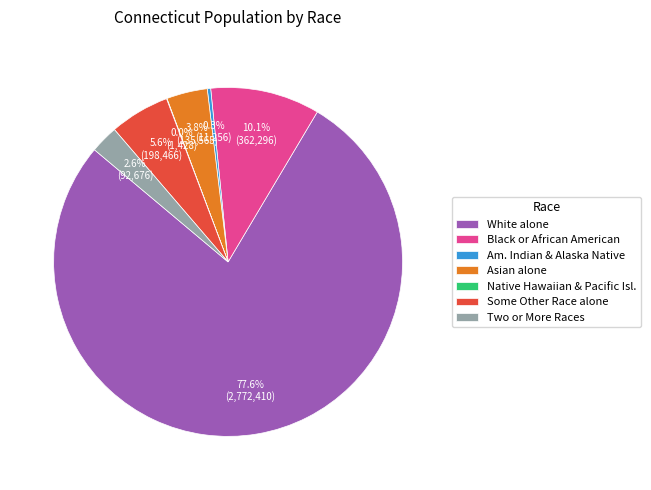

Which has a higher value, Some Other Race alone or Two or More Races?

Some Other Race alone